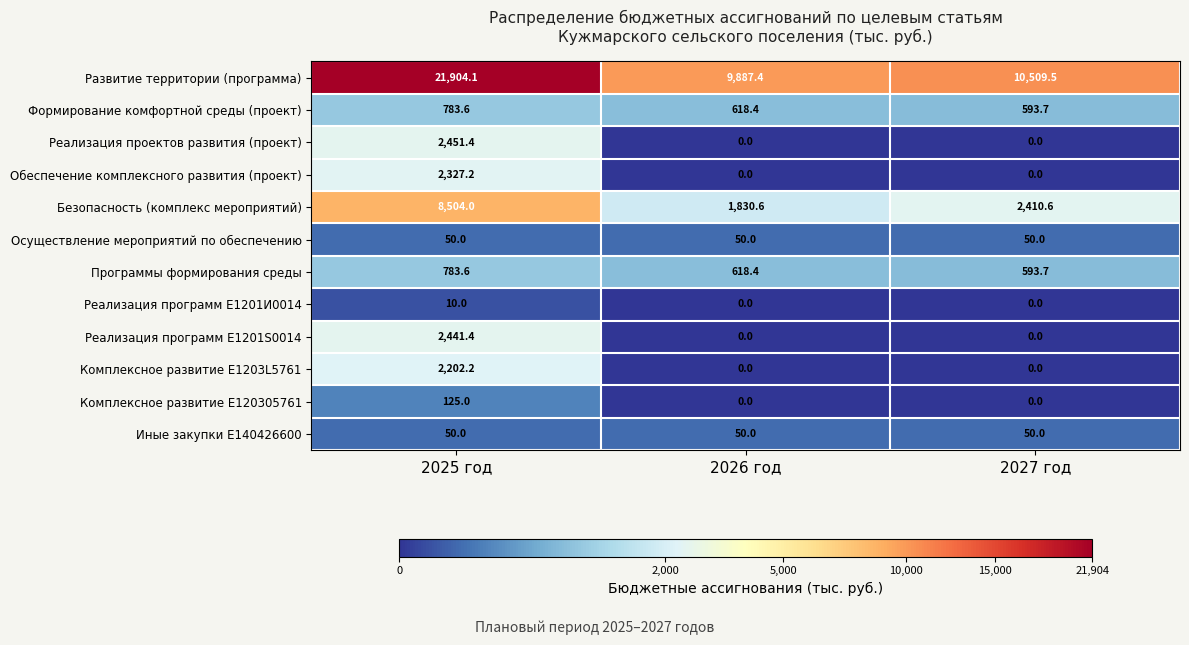

At how many categories does at least one series exceed 6880?

3